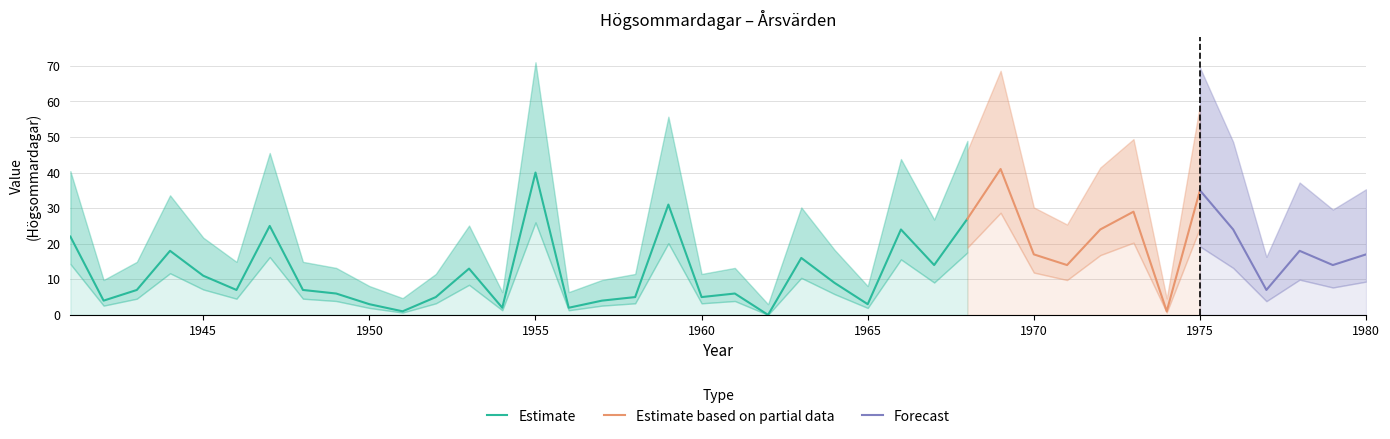

Is it true that the value at 1960 is 1?

False